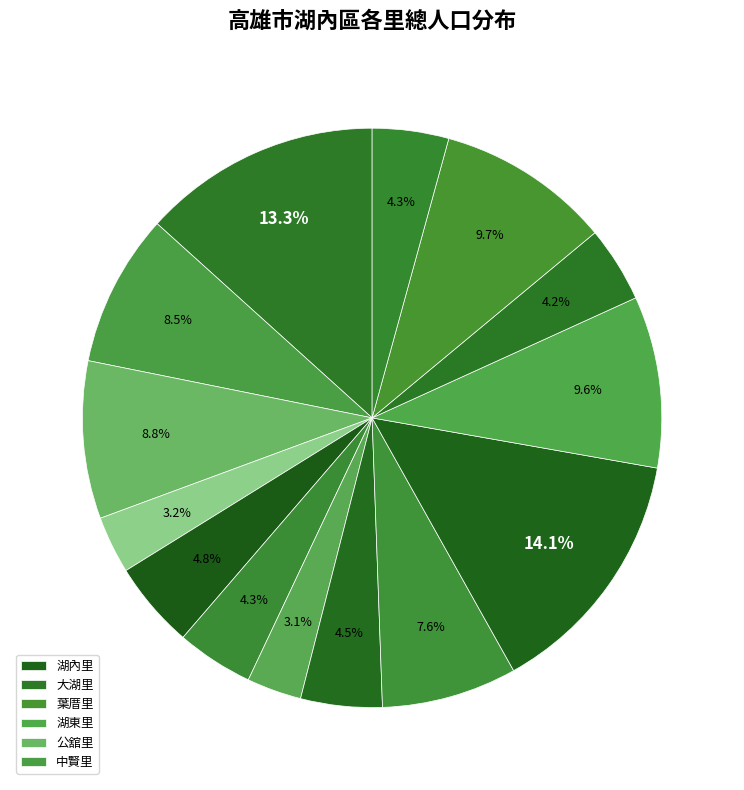

How many slices are in this pie chart?

14